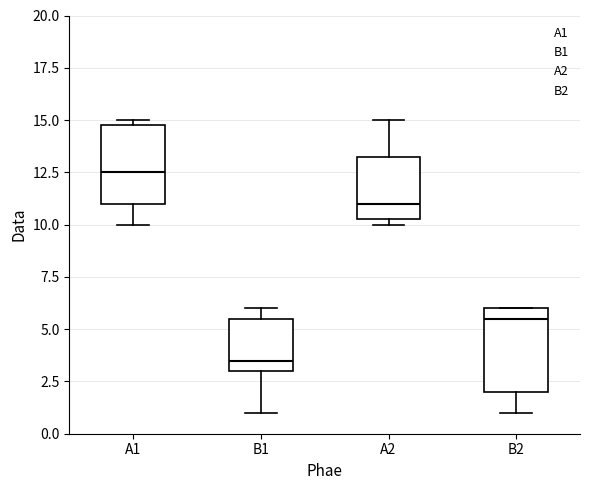

Where does the lower whisker of the box for A1 end on the y-axis? The values are not printed on the chart, so give them approximately, as read against the axis.

10.0